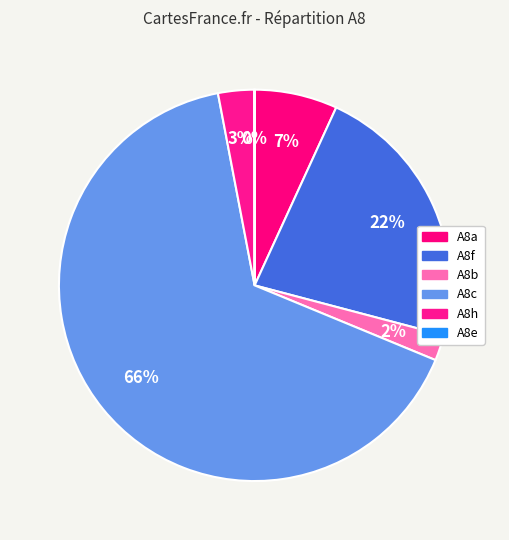

What is the total percentage of A8f and A8b?

24.4%